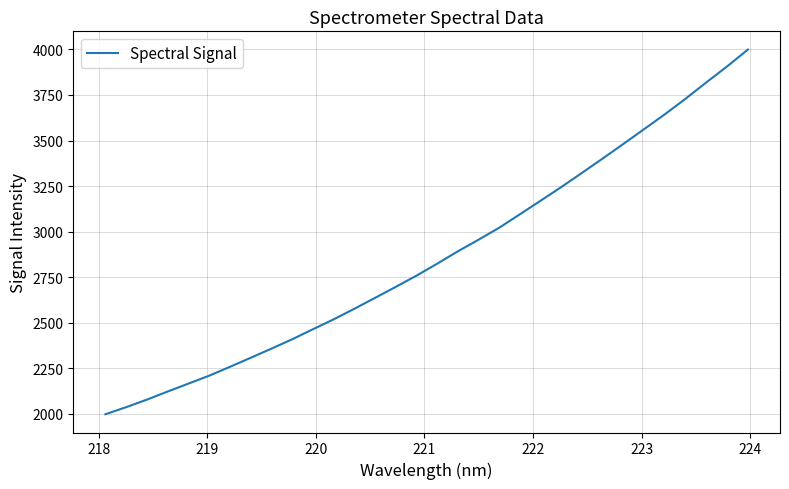

What is the greatest value displayed?

3999.2